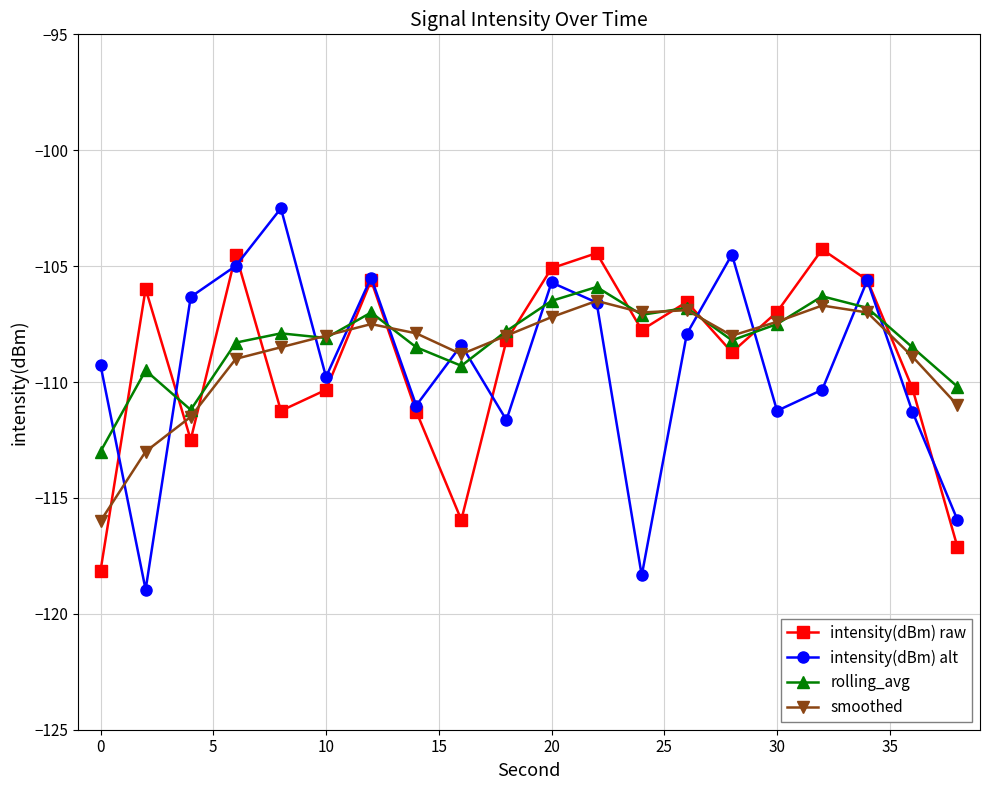

How many interior local peaks does the intensity(dBm) alt series have?

6